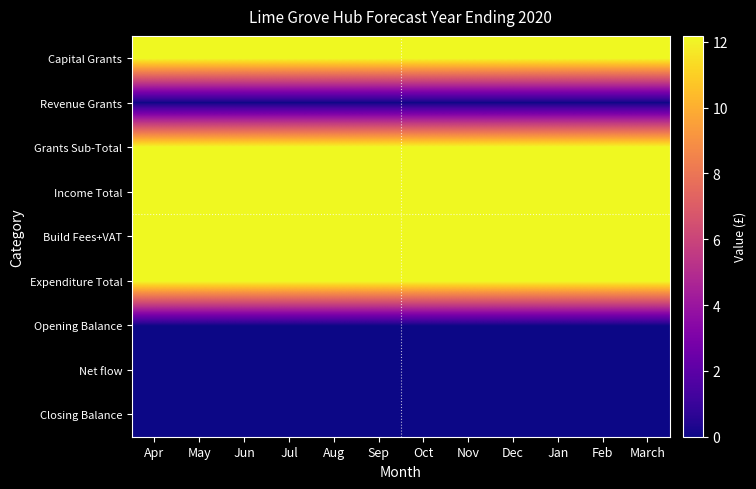

Rank the series at Aug from highest to lowest value.

Capital Grants, Grants Sub-Total, Income Total, Build Fees+VAT, Expenditure Total, Revenue Grants, Opening Balance, Net flow, Closing Balance